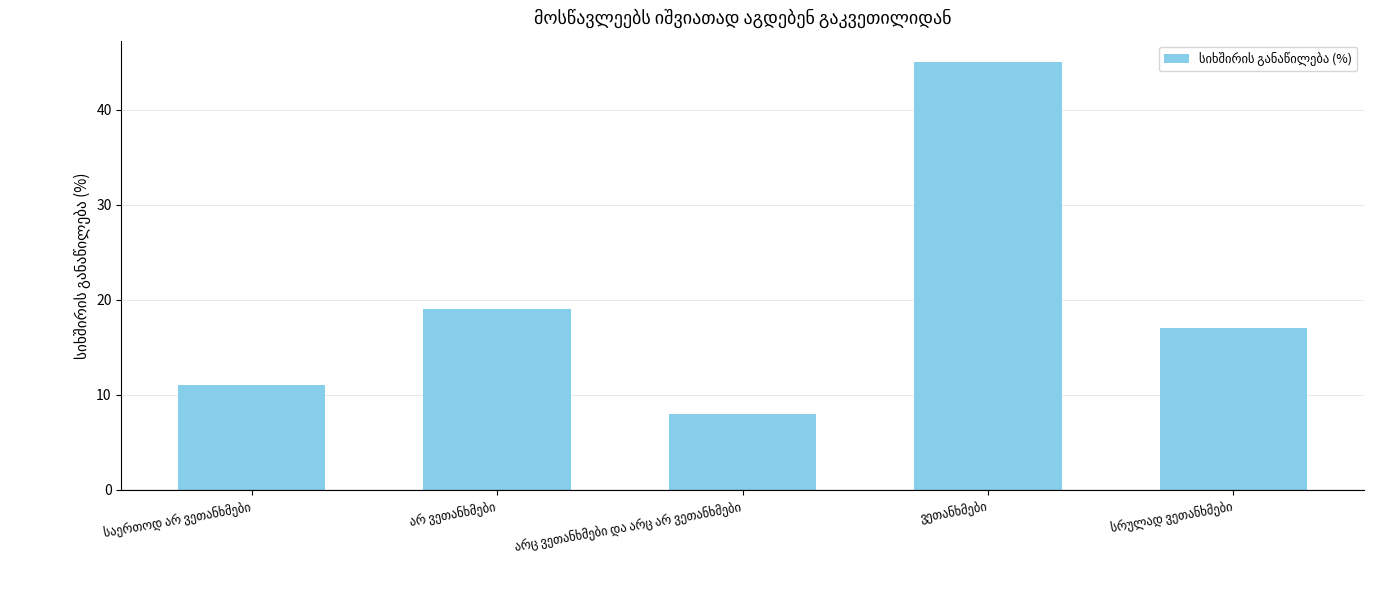

What is the value of the 1st bar from the left?

11